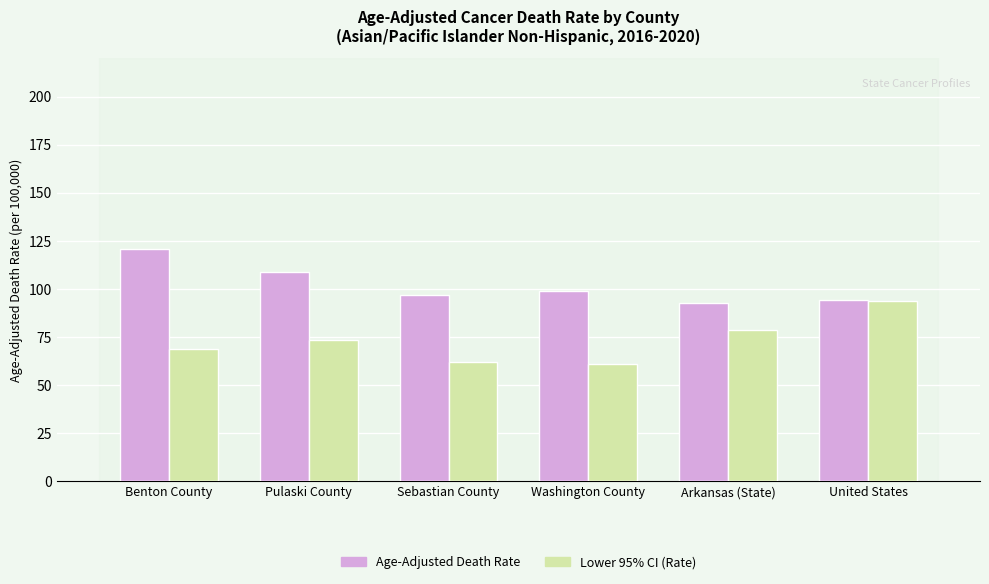

What is the minimum value for Age-Adjusted Death Rate?

92.8